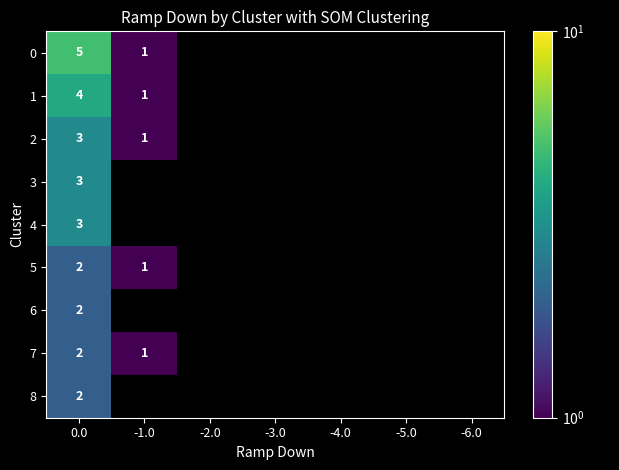

The value of 0 at 0.0 is 5. True or false?

True